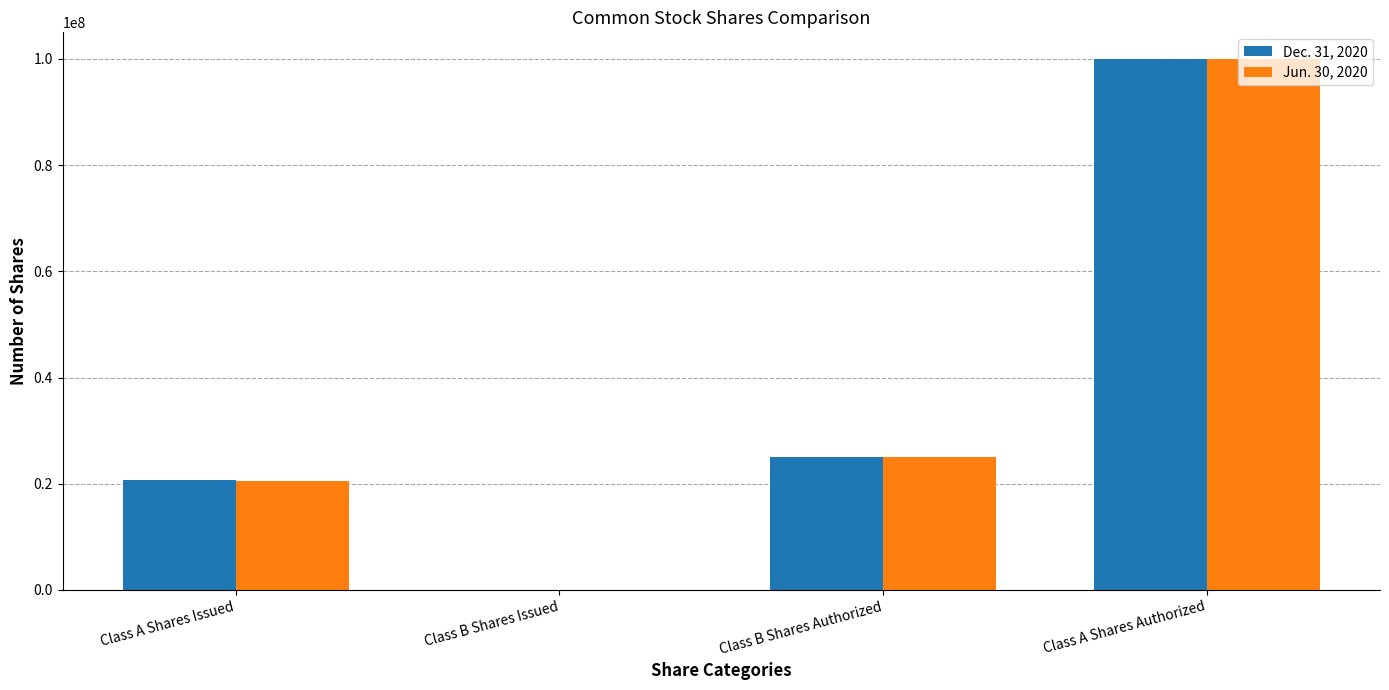

At which category is the sum across all series the highest?

Class A Shares Authorized